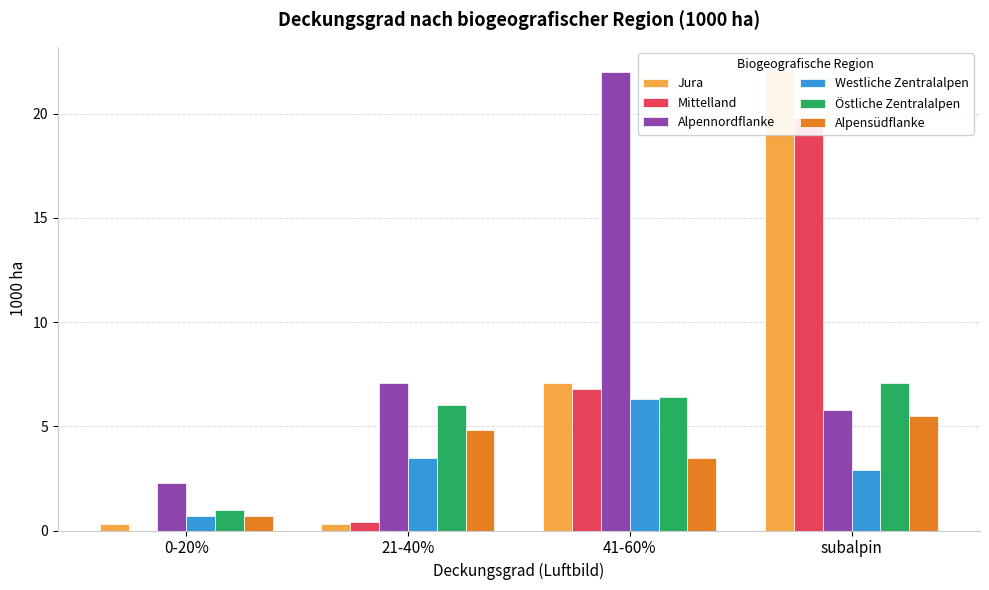

Which series has the largest total across all categories?

Alpennordflanke